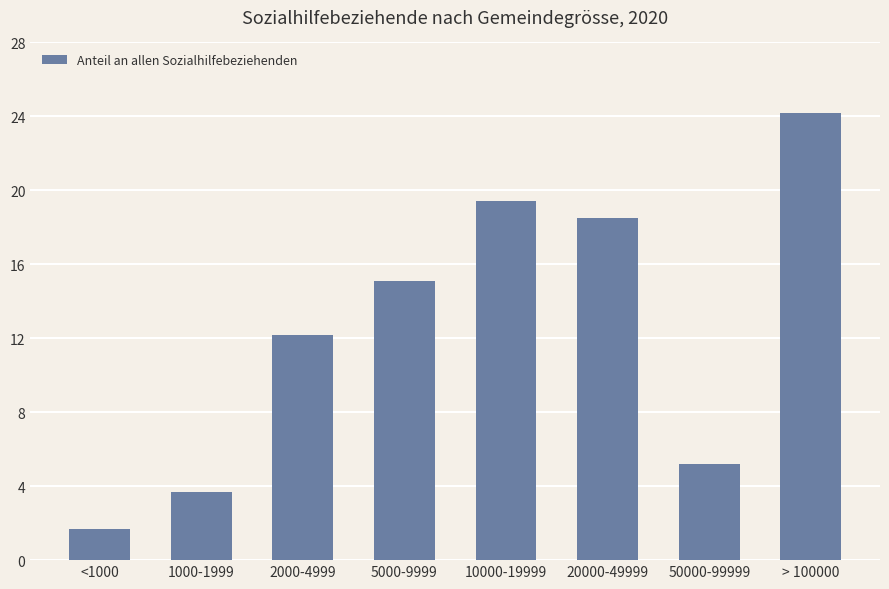

What is the value of the 1st bar from the left?

1.7